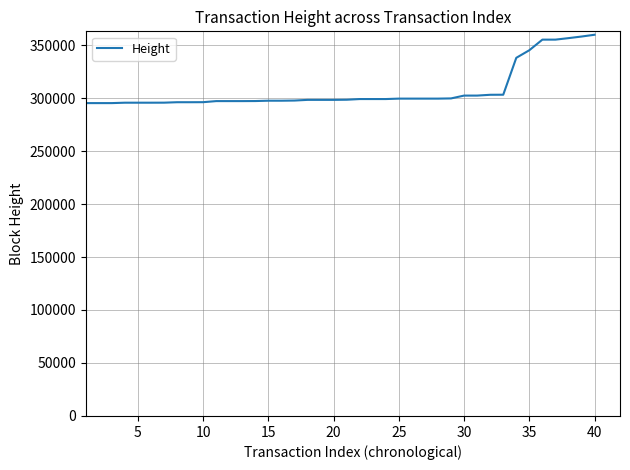

What is the difference between the maximum and minimum values?

64498